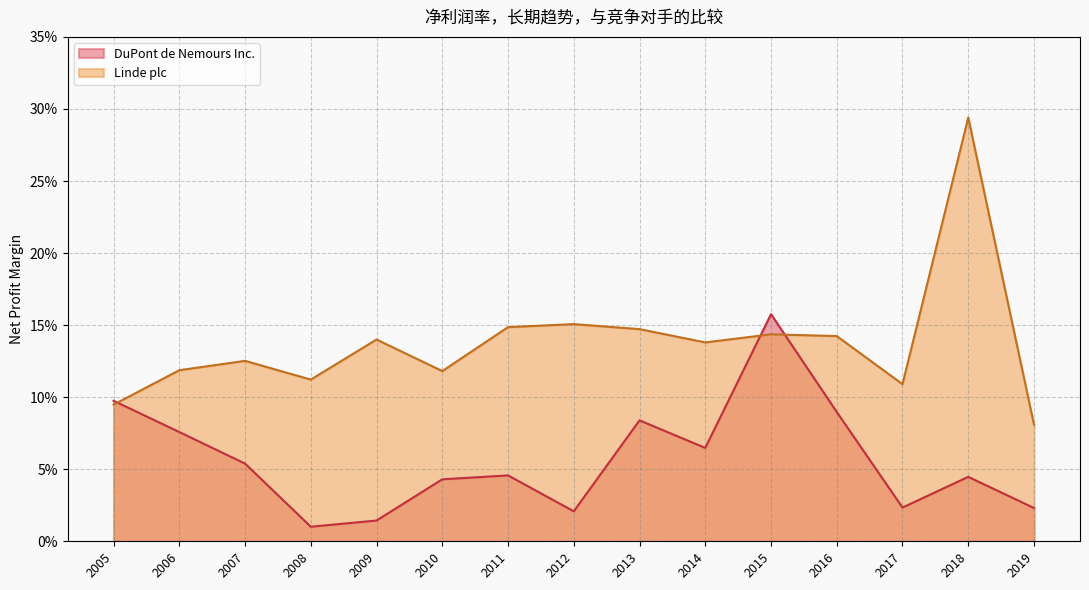

In Linde plc, how many points are lower than both neighbors (excluding endpoints)?

4